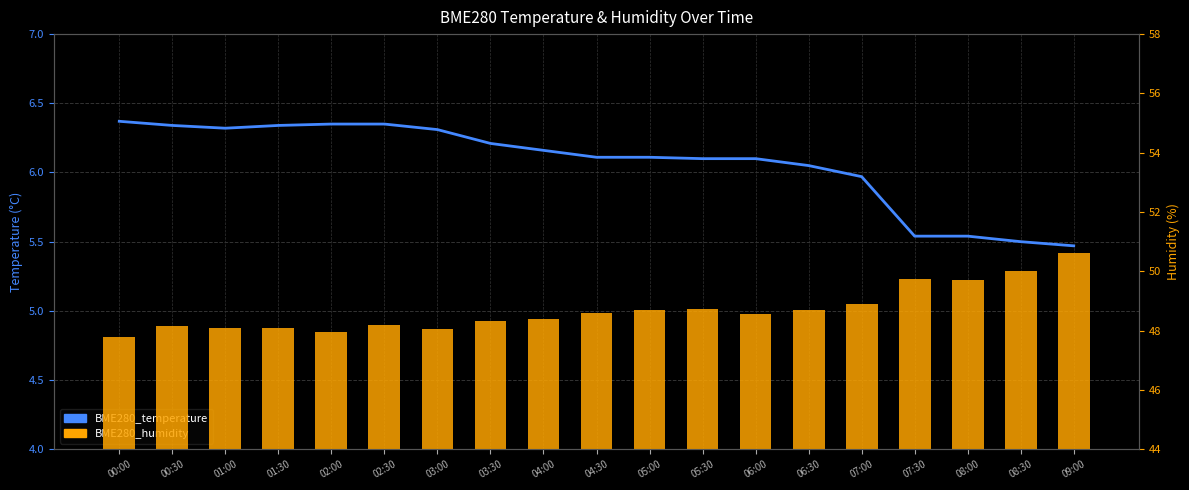

Which category has the highest value in the BME280_humidity series?

09:00